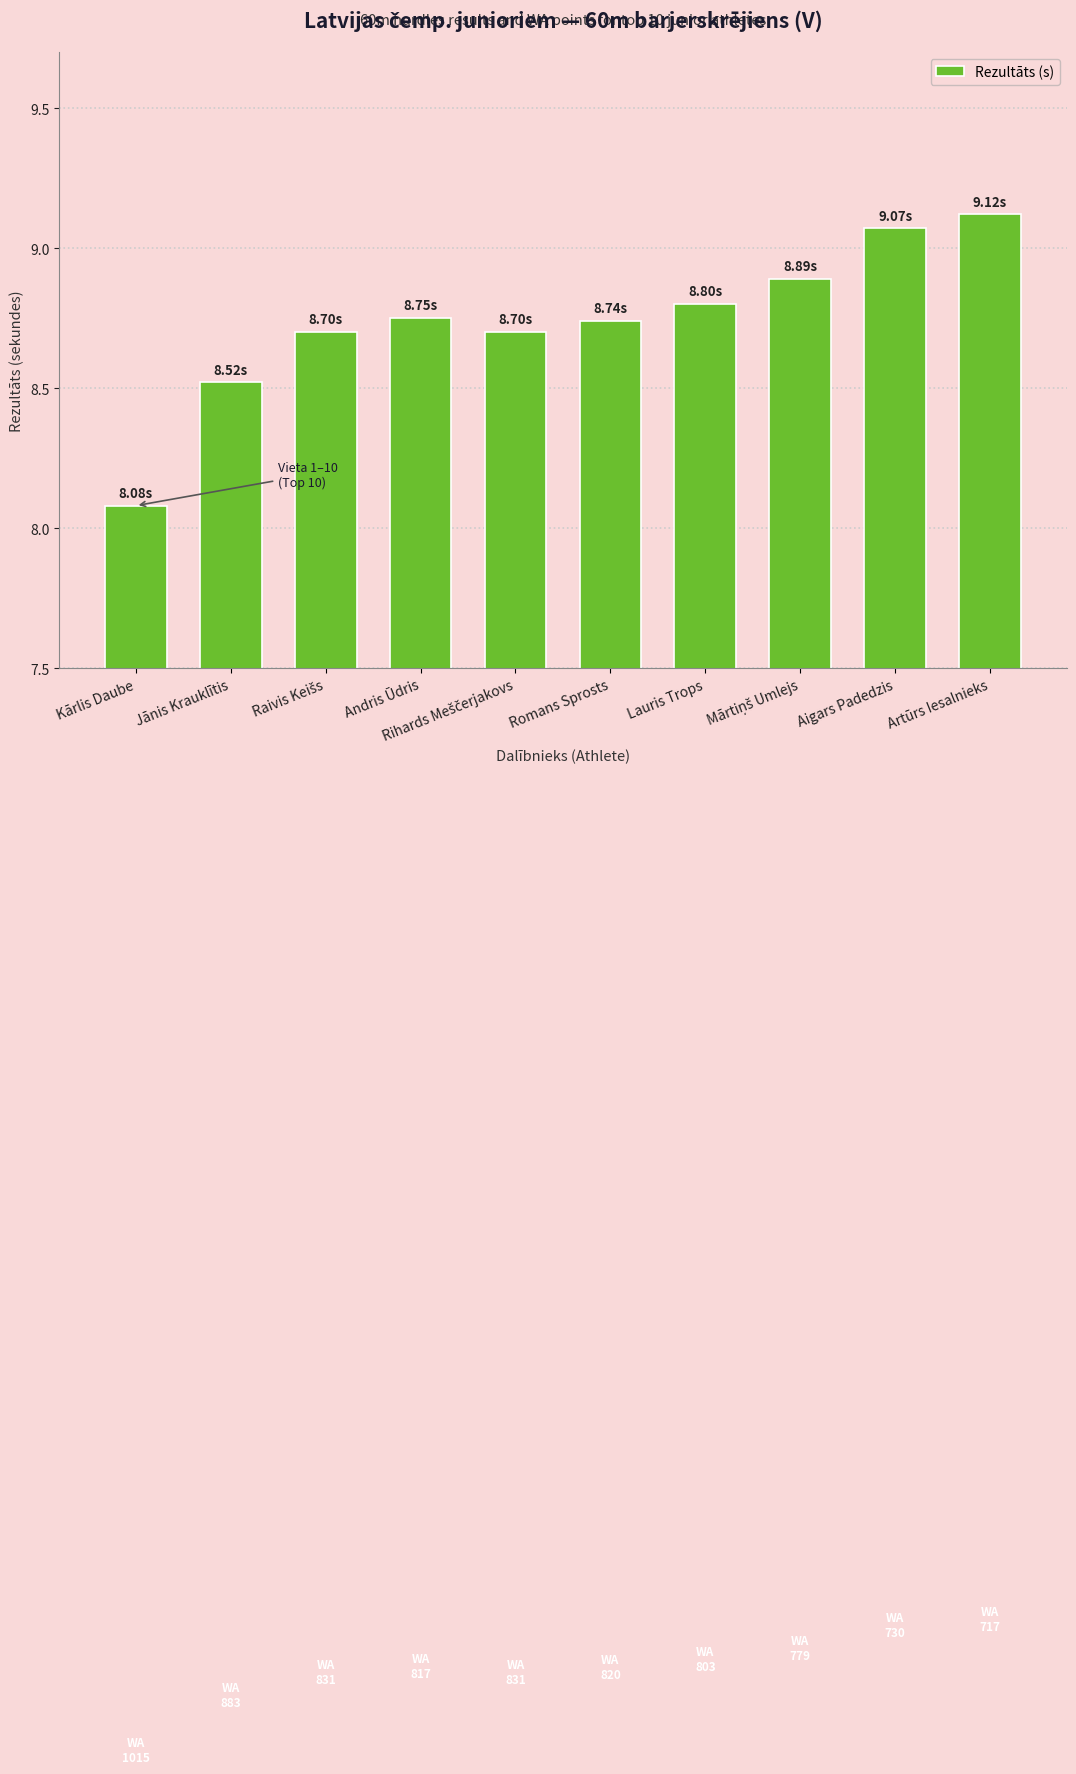

What is the label of the 5th bar from the right?

Romans Sprosts